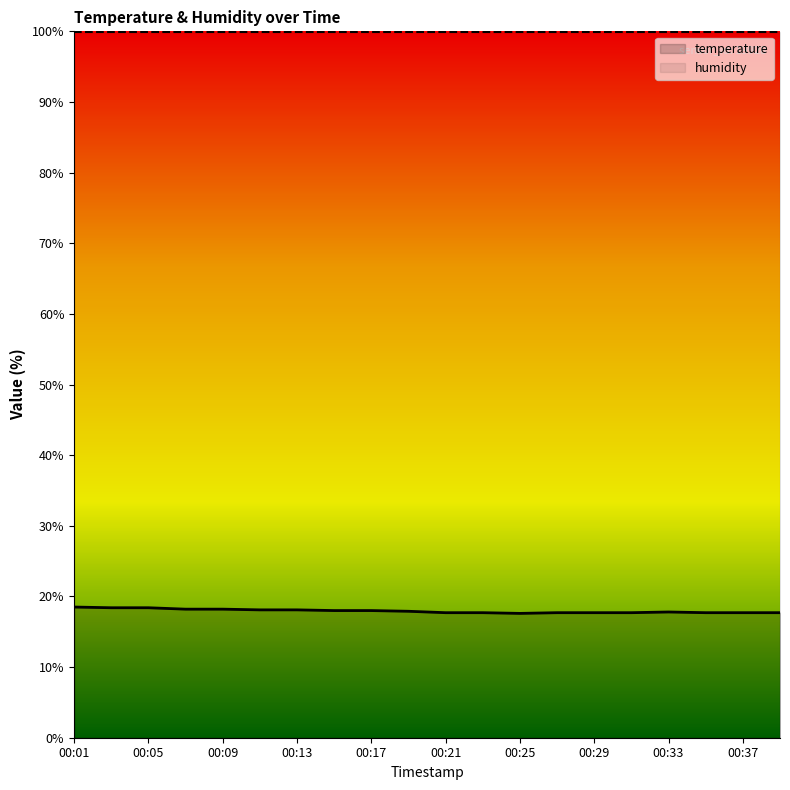

How many data points does each series have?

20